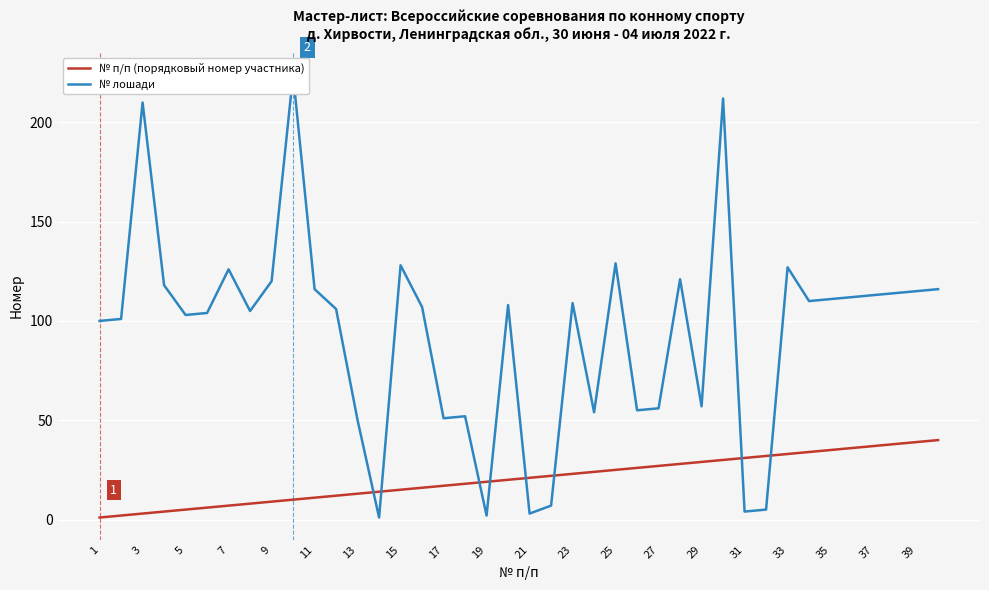

How many intersections are there between № п/п (порядковый номер участника) and № лошади?

8